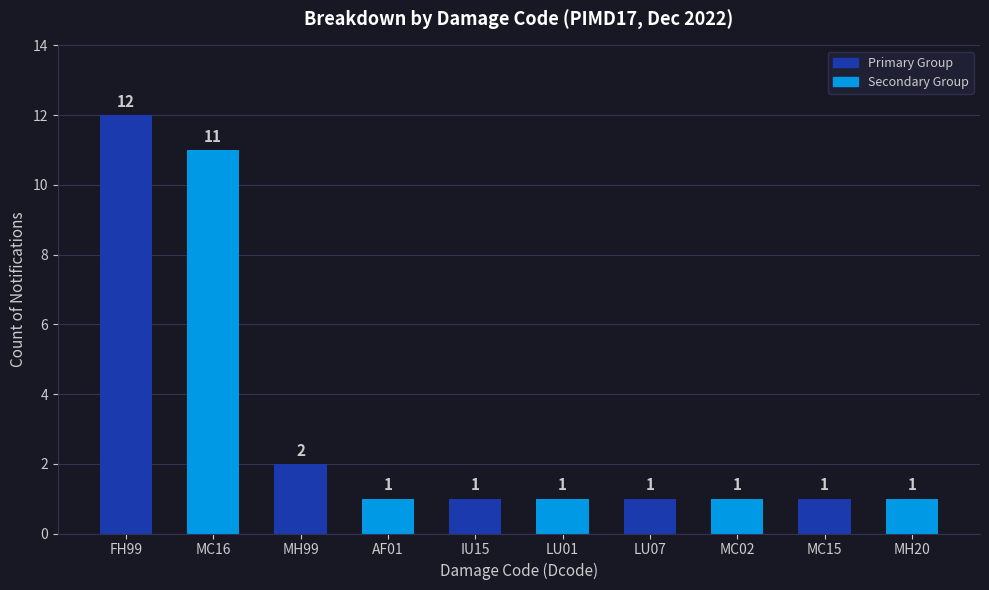

How many distinct data groups are displayed?

1